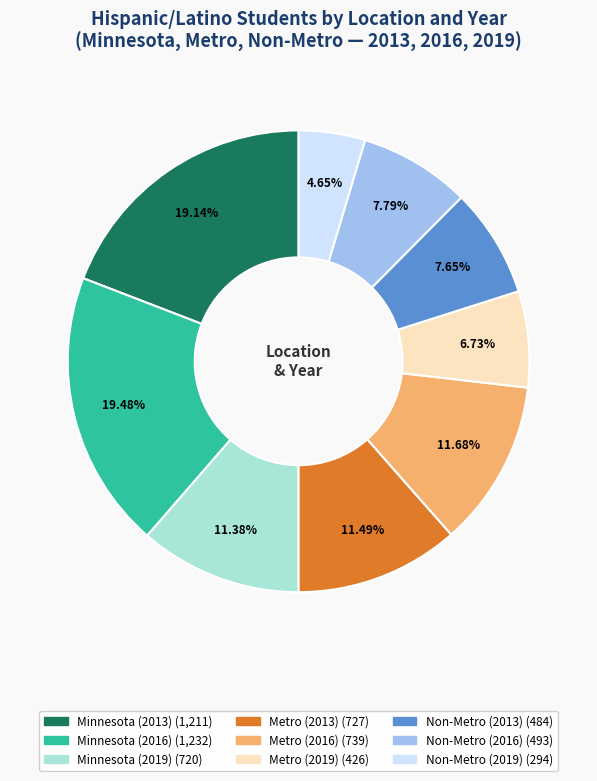

How many segments does this pie chart have?

9